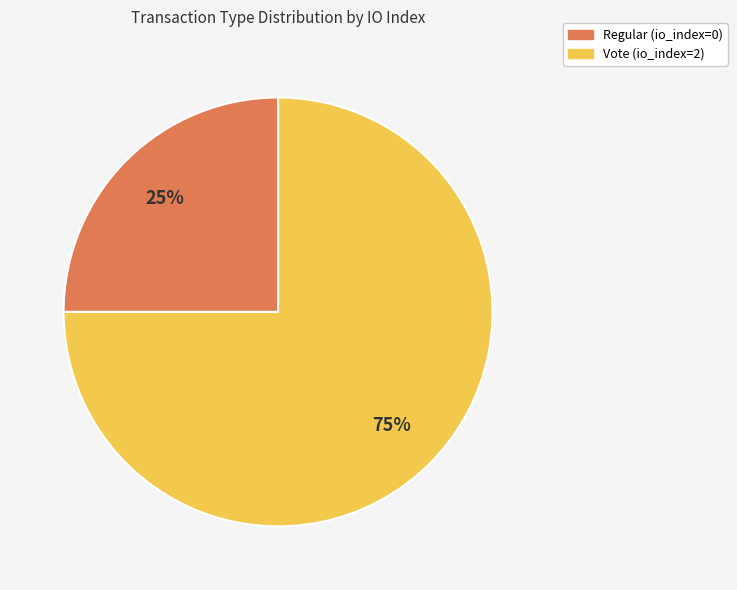

True or false: Regular (io_index=0) accounts for 1% of the total.

False